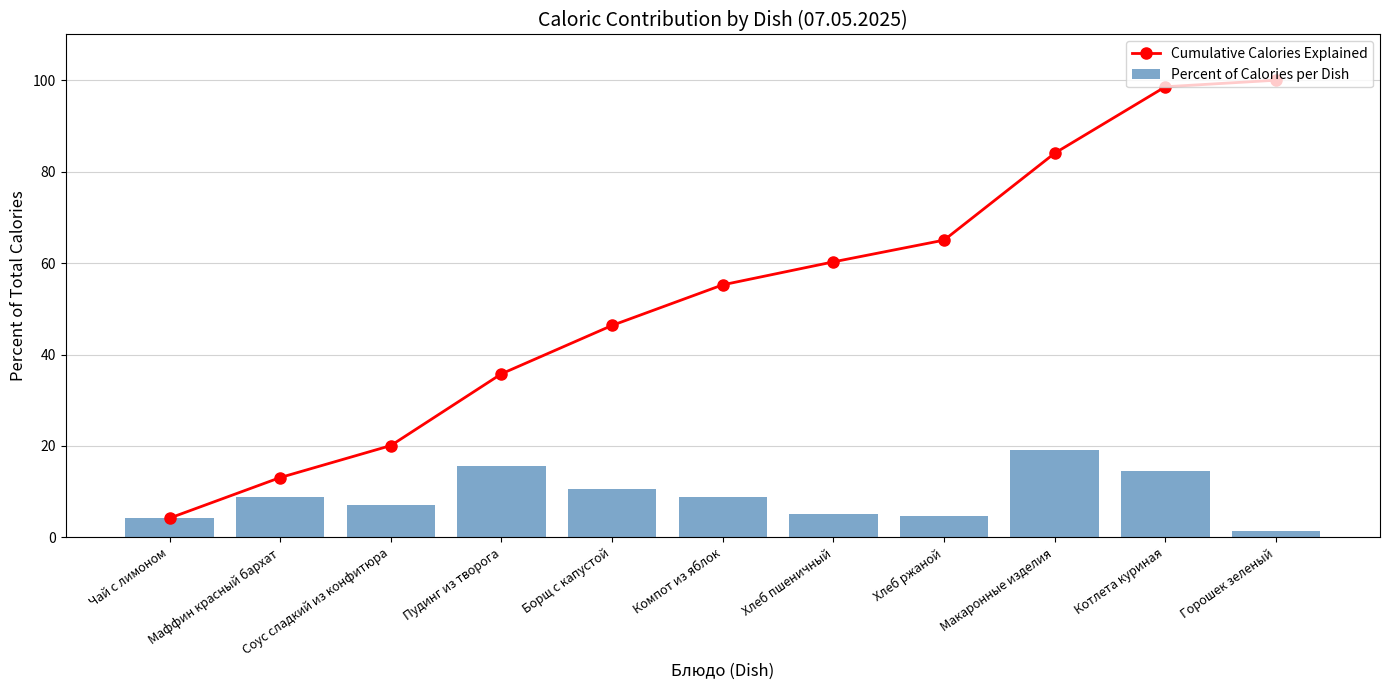

Rank the categories by Percent of Calories per Dish value from highest to lowest.

Макаронные изделия, Пудинг из творога, Котлета куриная, Борщ с капустой, Маффин красный бархат, Компот из яблок, Соус сладкий из конфитюра, Хлеб пшеничный, Хлеб ржаной, Чай с лимоном, Горошек зеленый